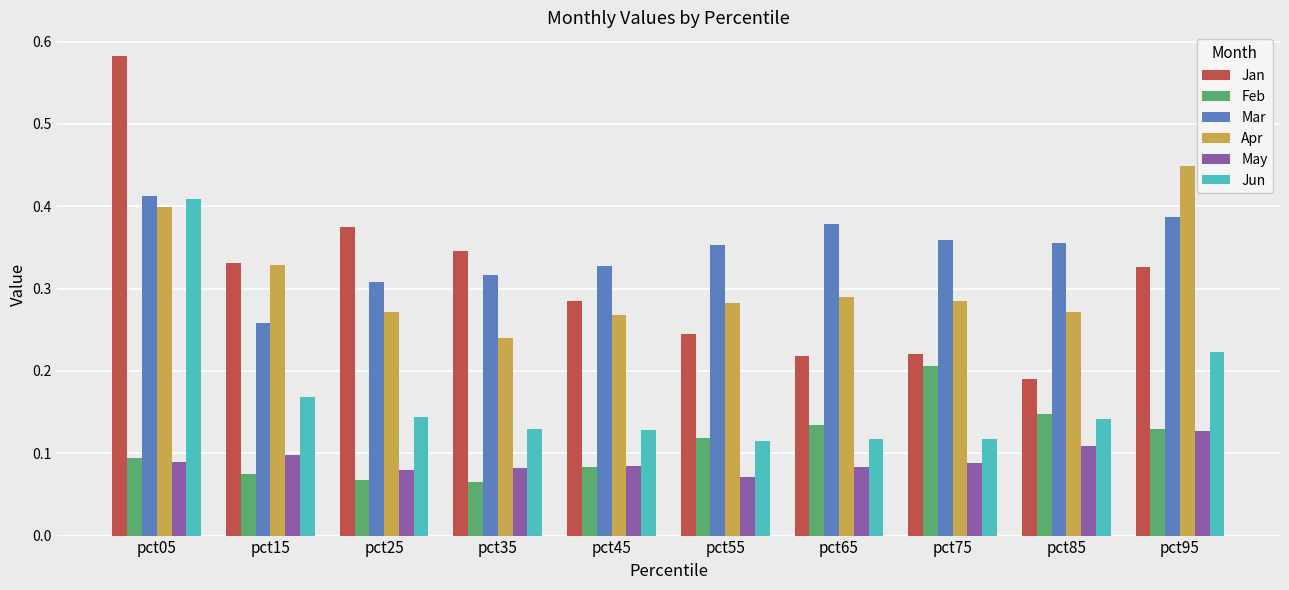

At which category is the sum across all series the highest?

pct05